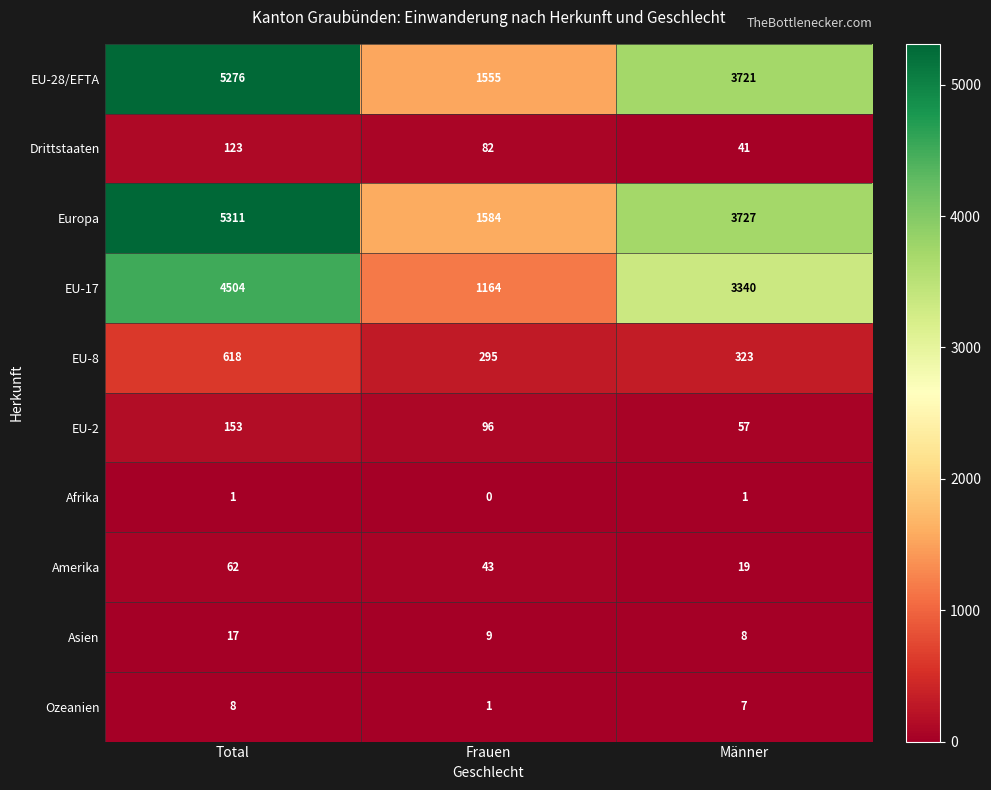

Count the number of data series in this chart.

10